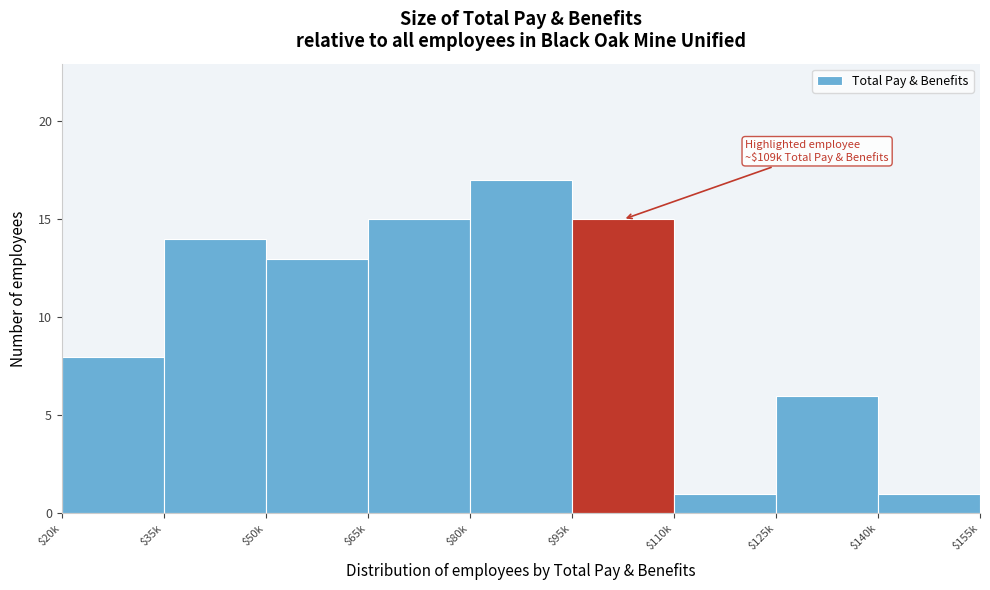

Reading left to right, extract all data points from this chart.

8	14	13	15	17	15	1	6	1